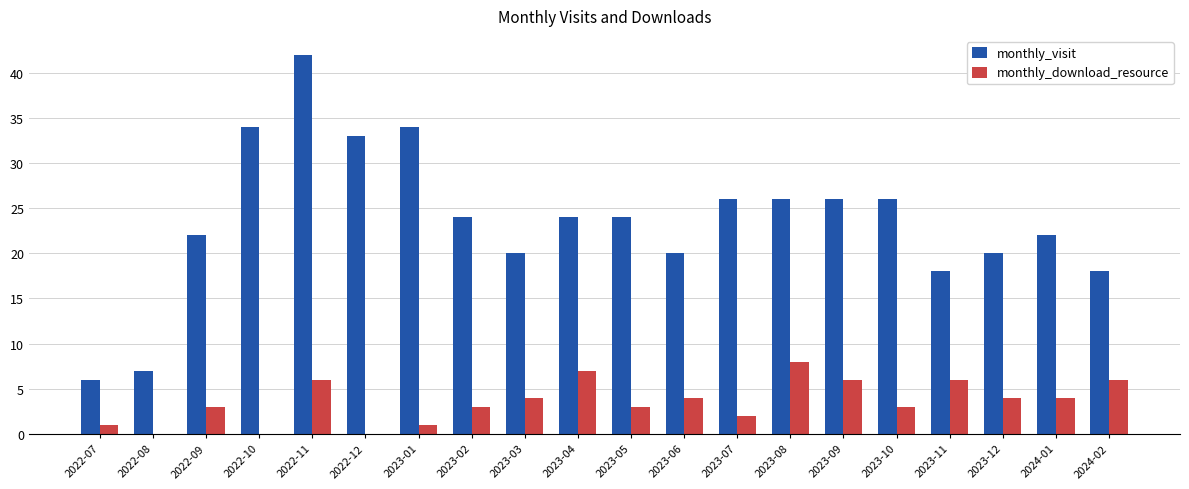

What is the difference between the monthly_visit values at 2023-12 and 2022-08?

13